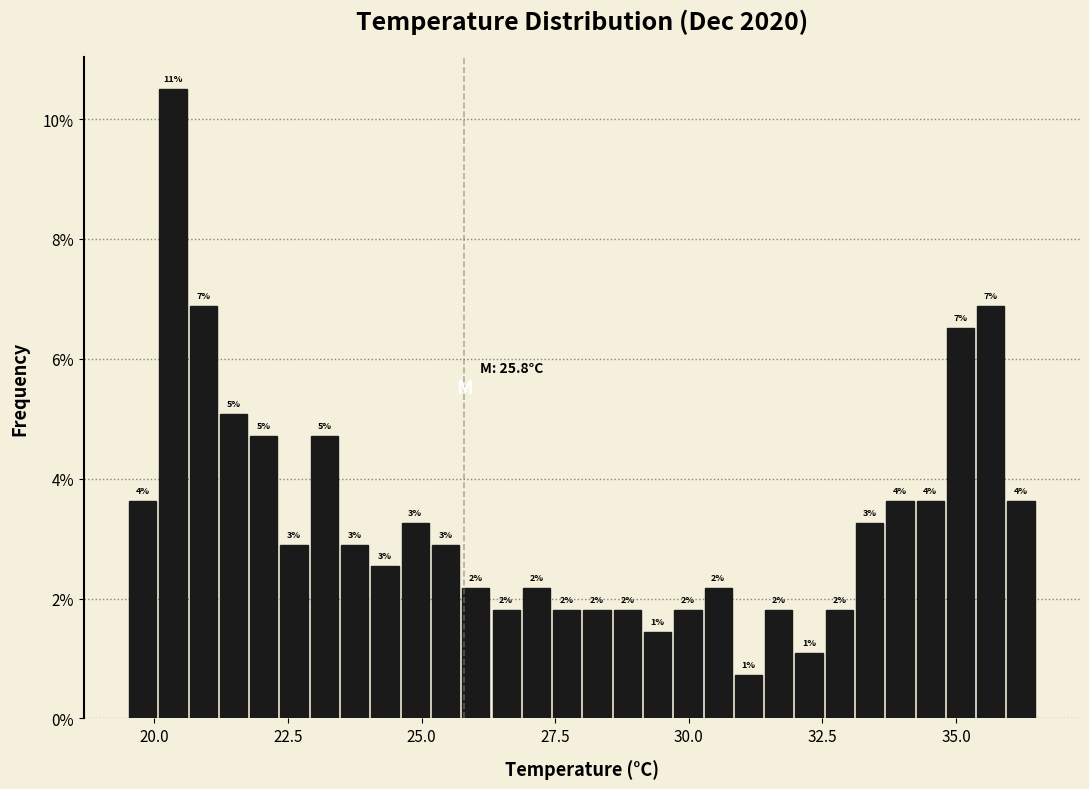

Read against the x-axis, roughly where is the centre of the tallest bar?

20.5